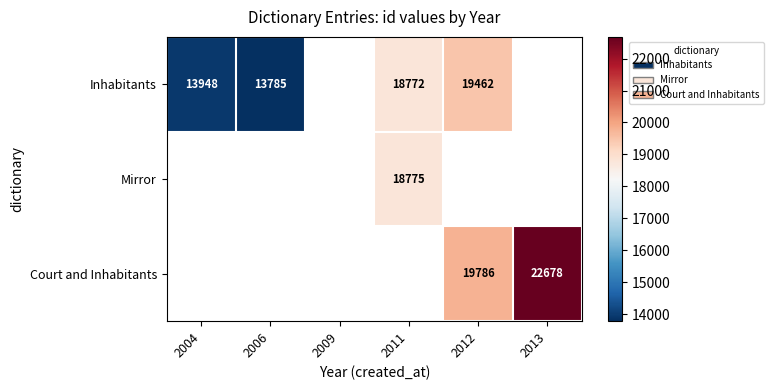

The value of Inhabitants at 2011 is 5444. True or false?

False